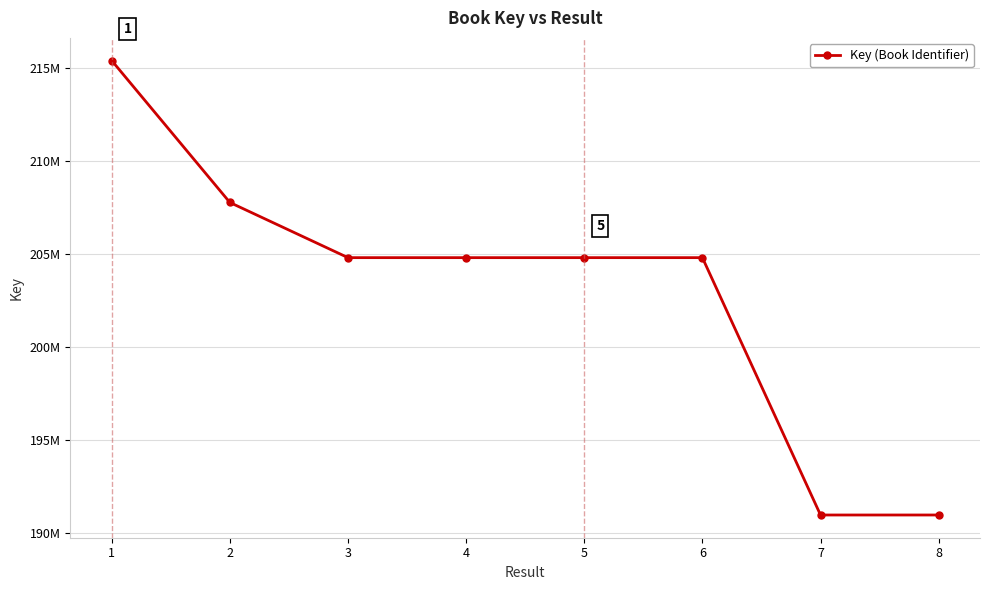

Does the chart have visible grid lines?

Yes